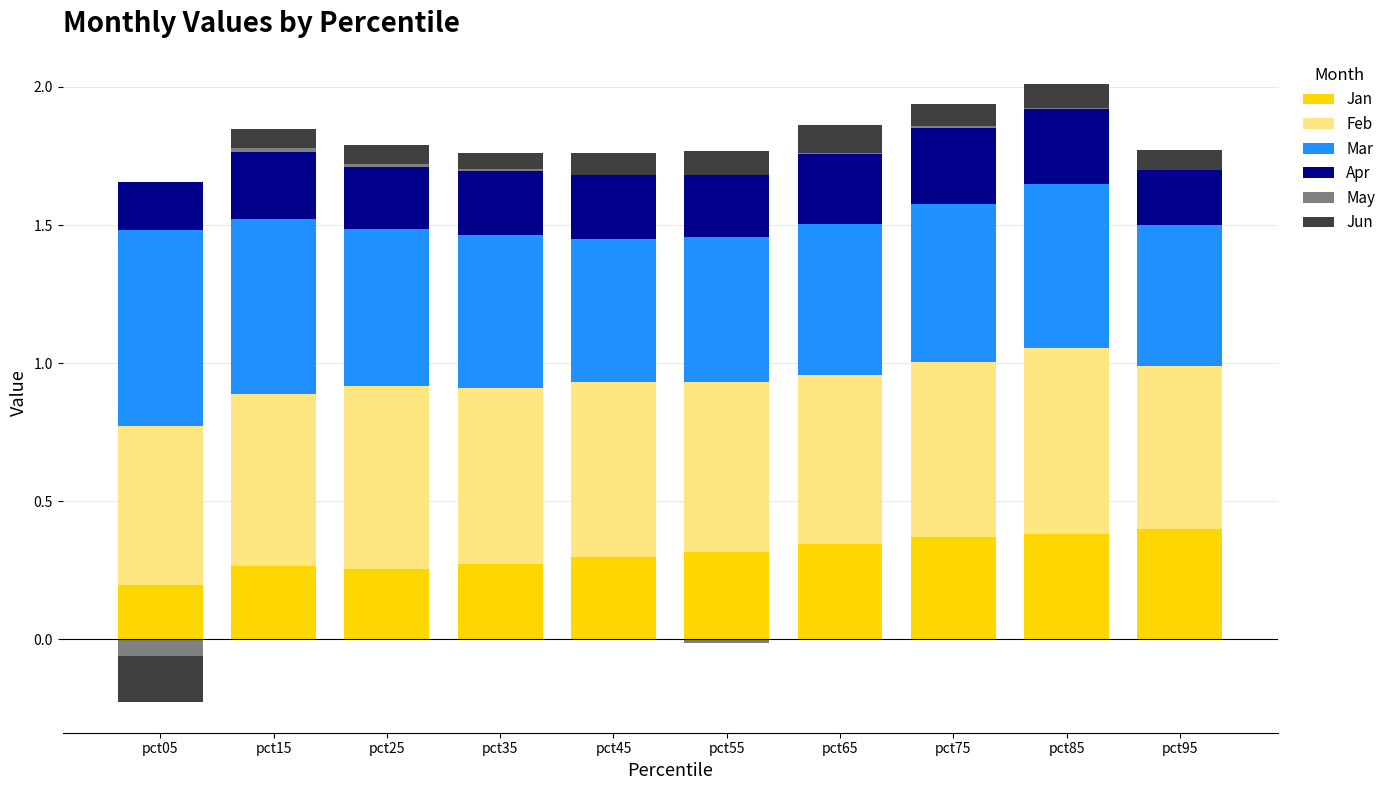

Between pct45 and pct55, which series saw the biggest shift?

Jan